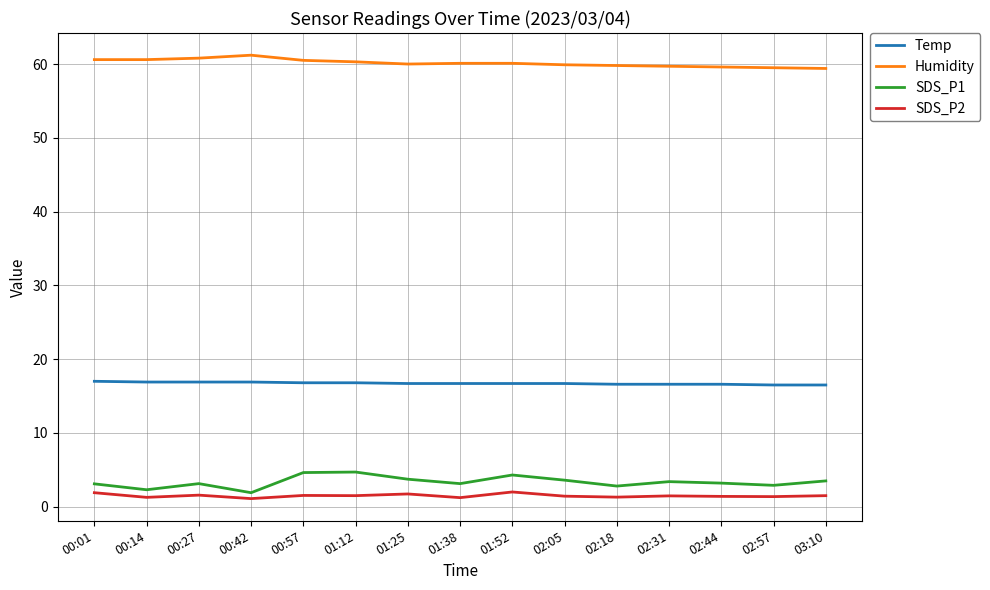

What position from the left is 00:27?

3